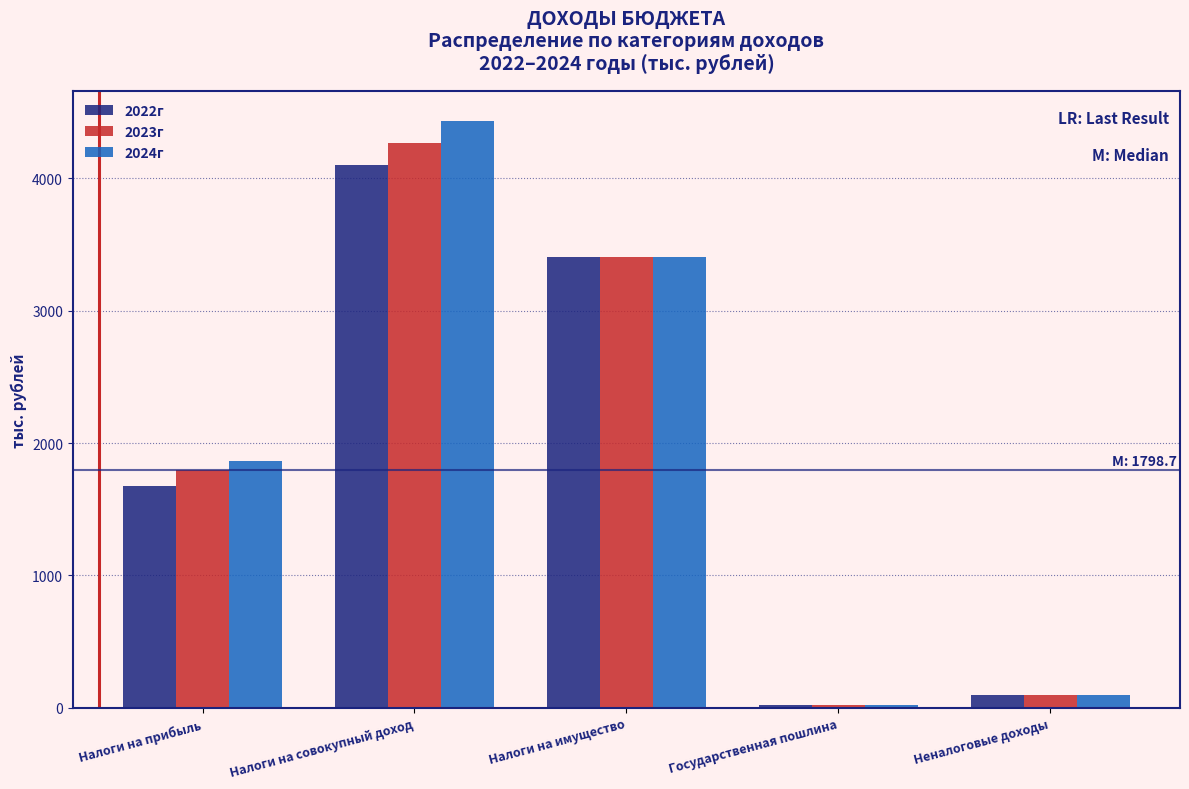

Reading left to right, transcribe all the data shown in this chart.

2022г: 1678.3	4100.5	3404.1	18.7	93.7
2023г: 1798.7	4264.5	3404.1	19.5	96.0
2024г: 1864.7	4435.1	3404.1	20.2	98.3